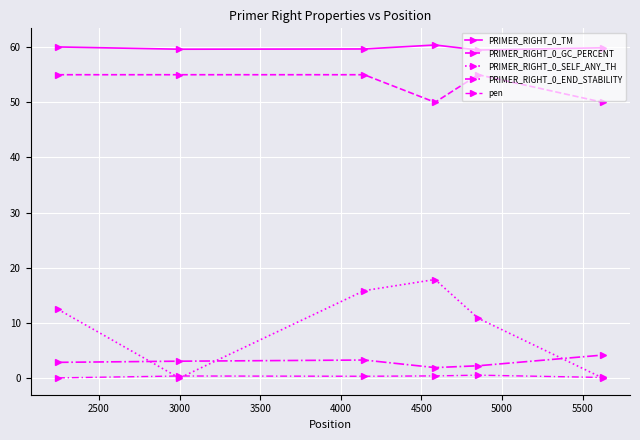

How many lines are shown in the chart?

5